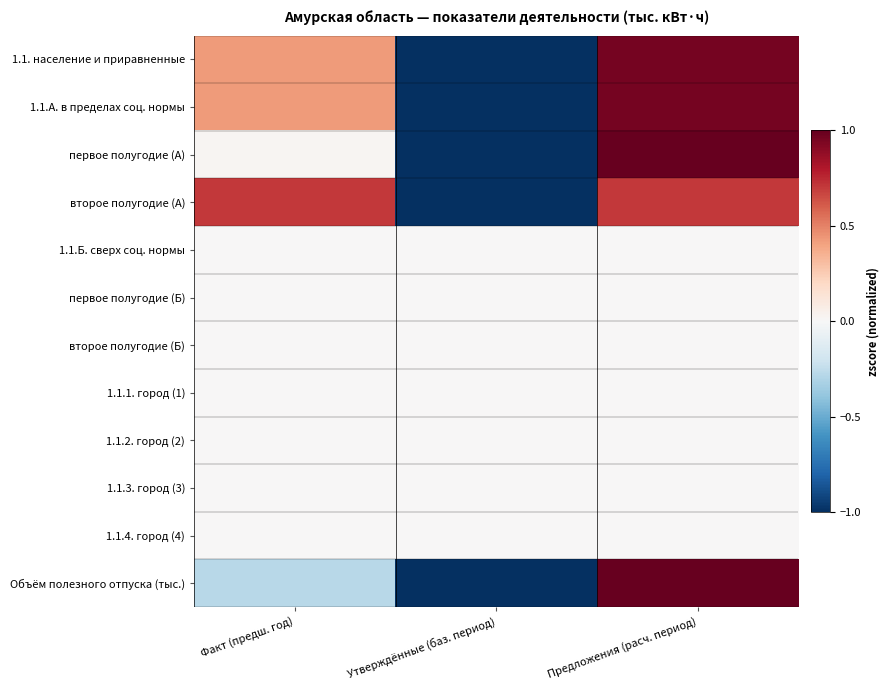

Reading left to right, extract all data points from this chart.

1.1. население и приравненные: Факт (предш. год)=0.4	Утверждённые (баз. период)=-1.0	Предложения (расч. период)=1.0
1.1.А. в пределах соц. нормы: Факт (предш. год)=0.4	Утверждённые (баз. период)=-1.0	Предложения (расч. период)=1.0
первое полугодие (А): Факт (предш. год)=0.0	Утверждённые (баз. период)=-1.0	Предложения (расч. период)=1.0
второе полугодие (А): Факт (предш. год)=0.7	Утверждённые (баз. период)=-1.0	Предложения (расч. период)=0.7
1.1.Б. сверх соц. нормы: Факт (предш. год)=0.0	Утверждённые (баз. период)=0.0	Предложения (расч. период)=0.0
первое полугодие (Б): Факт (предш. год)=0.0	Утверждённые (баз. период)=0.0	Предложения (расч. период)=0.0
второе полугодие (Б): Факт (предш. год)=0.0	Утверждённые (баз. период)=0.0	Предложения (расч. период)=0.0
1.1.1. город (1): Факт (предш. год)=0.0	Утверждённые (баз. период)=0.0	Предложения (расч. период)=0.0
1.1.2. город (2): Факт (предш. год)=0.0	Утверждённые (баз. период)=0.0	Предложения (расч. период)=0.0
1.1.3. город (3): Факт (предш. год)=0.0	Утверждённые (баз. период)=0.0	Предложения (расч. период)=0.0
1.1.4. город (4): Факт (предш. год)=0.0	Утверждённые (баз. период)=0.0	Предложения (расч. период)=0.0
Объём полезного отпуска (тыс.): Факт (предш. год)=-0.3	Утверждённые (баз. период)=-1.0	Предложения (расч. период)=1.0